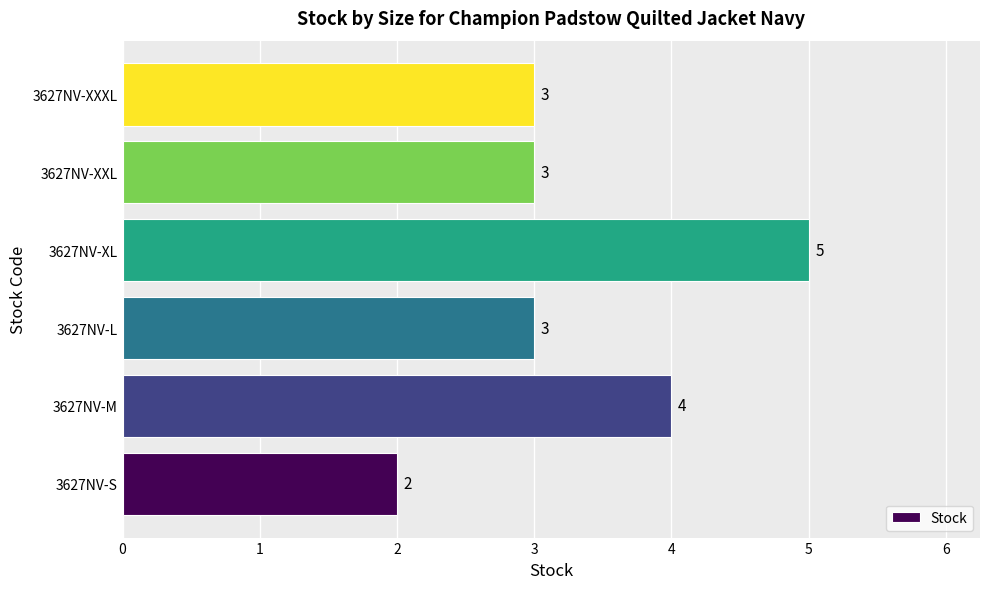

How many values are between 3 and 4?

4